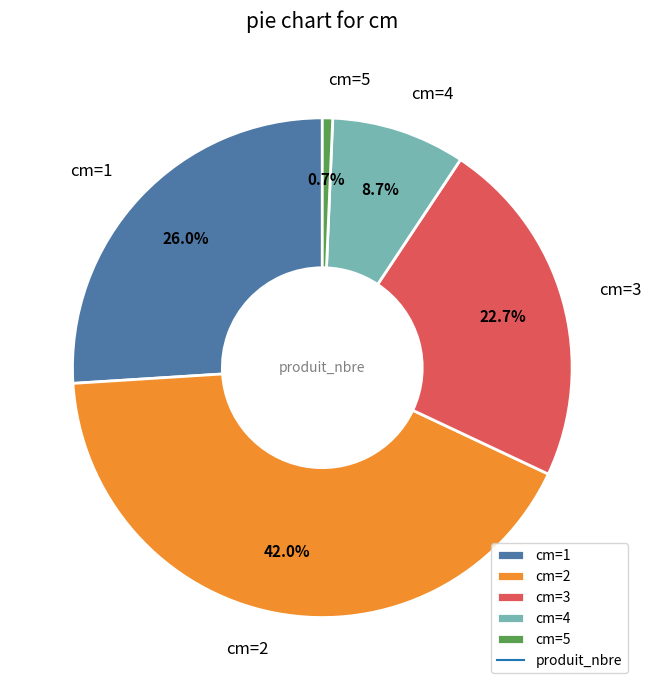

Which slice is the largest?

cm=2